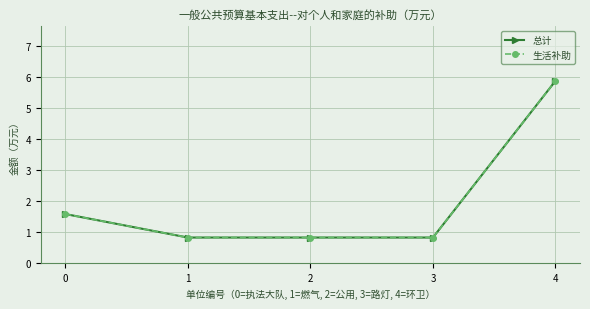

List the series in order of their peak value, highest first.

总计, 生活补助